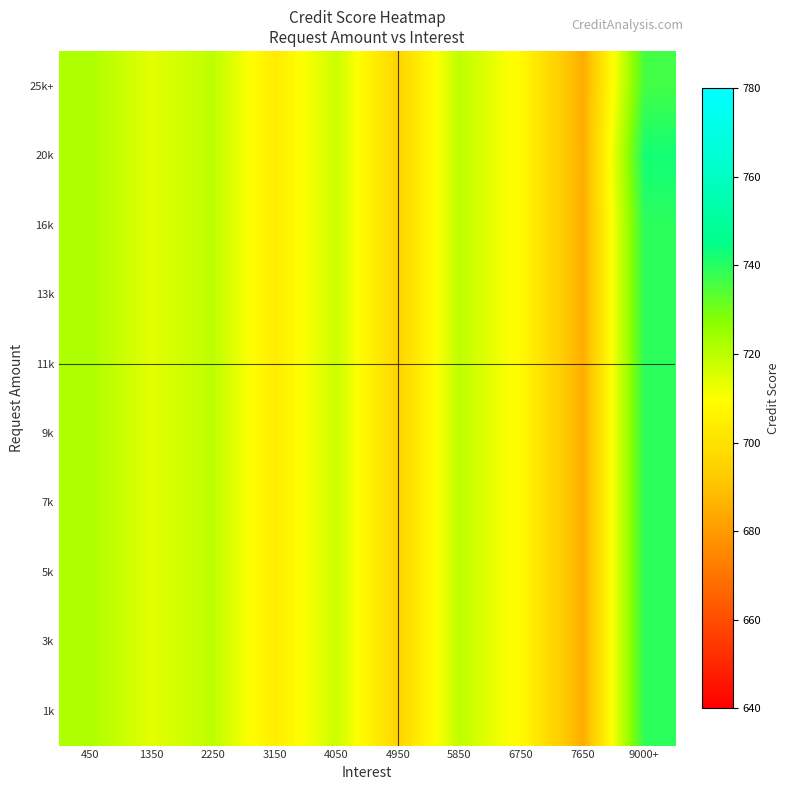

Reading left to right, transcribe all the data shown in this chart.

1k: 450=722.0	1350=714.0	2250=719.6	3150=703.8	4050=717.6	4950=695.5	5850=719.3	6750=708.0	7650=685.0	9000+=739.4
3k: 450=722.0	1350=714.0	2250=719.6	3150=703.8	4050=717.6	4950=695.5	5850=719.3	6750=708.0	7650=685.0	9000+=739.4
5k: 450=722.0	1350=714.0	2250=719.6	3150=703.8	4050=717.6	4950=695.5	5850=719.3	6750=708.0	7650=685.0	9000+=739.4
7k: 450=722.0	1350=714.0	2250=719.6	3150=703.8	4050=717.6	4950=695.5	5850=719.3	6750=708.0	7650=685.0	9000+=739.4
9k: 450=722.0	1350=714.0	2250=719.6	3150=703.8	4050=717.6	4950=695.5	5850=719.3	6750=708.0	7650=685.0	9000+=739.4
11k: 450=722.0	1350=714.0	2250=719.6	3150=703.8	4050=717.6	4950=695.5	5850=719.3	6750=708.0	7650=685.0	9000+=739.4
13k: 450=722.0	1350=714.0	2250=719.6	3150=703.8	4050=717.6	4950=695.5	5850=719.3	6750=708.0	7650=685.0	9000+=739.4
16k: 450=722.0	1350=714.0	2250=719.6	3150=703.8	4050=717.6	4950=695.5	5850=719.3	6750=708.0	7650=685.0	9000+=739.4
20k: 450=722.0	1350=714.0	2250=719.6	3150=703.8	4050=717.6	4950=695.5	5850=719.3	6750=708.0	7650=685.0	9000+=742.5
25k+: 450=722.0	1350=714.0	2250=719.6	3150=703.8	4050=717.6	4950=695.5	5850=719.3	6750=708.0	7650=685.0	9000+=736.3